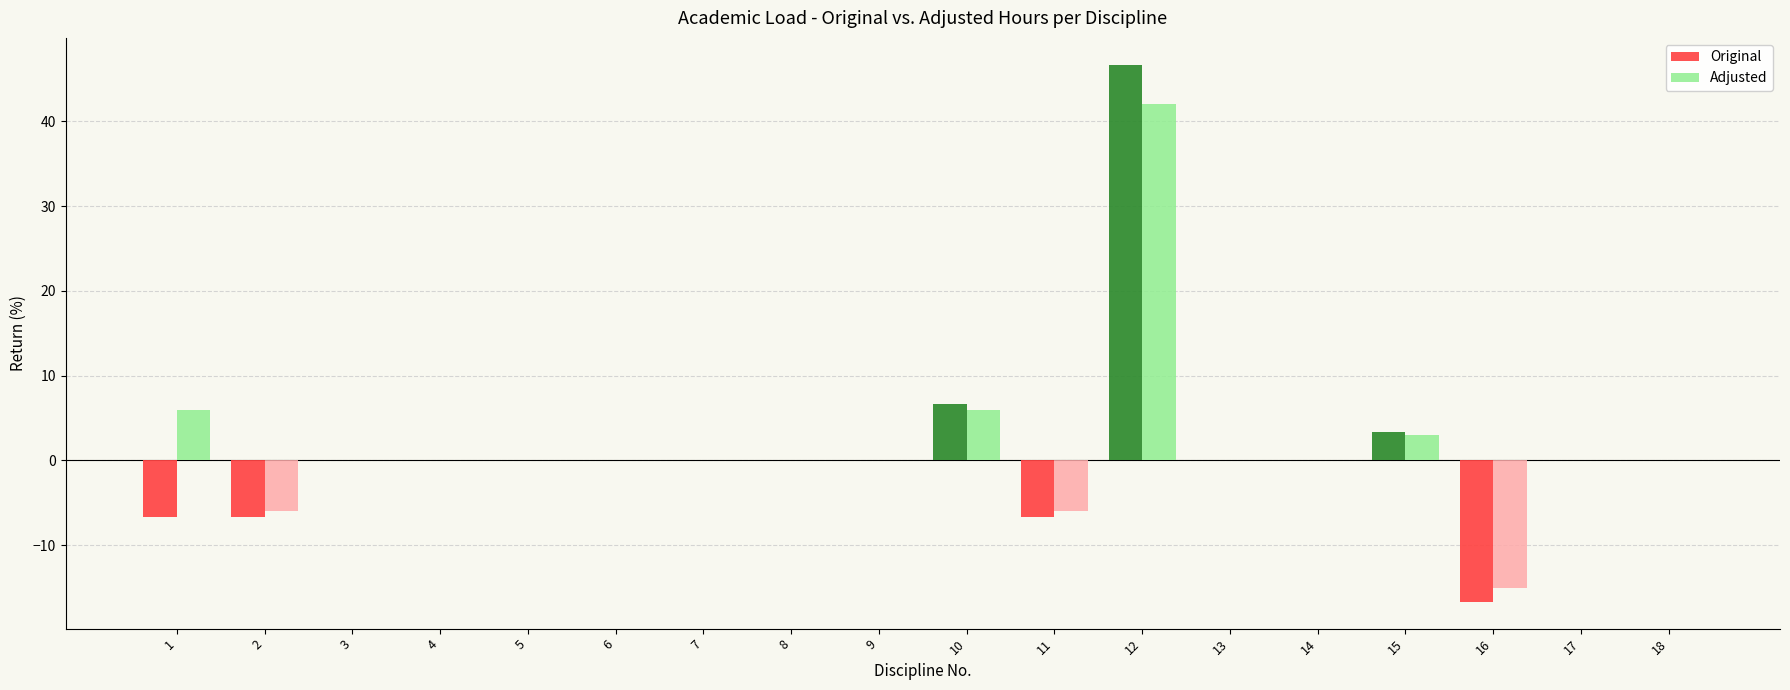

Which series has the largest range (max minus min)?

Original